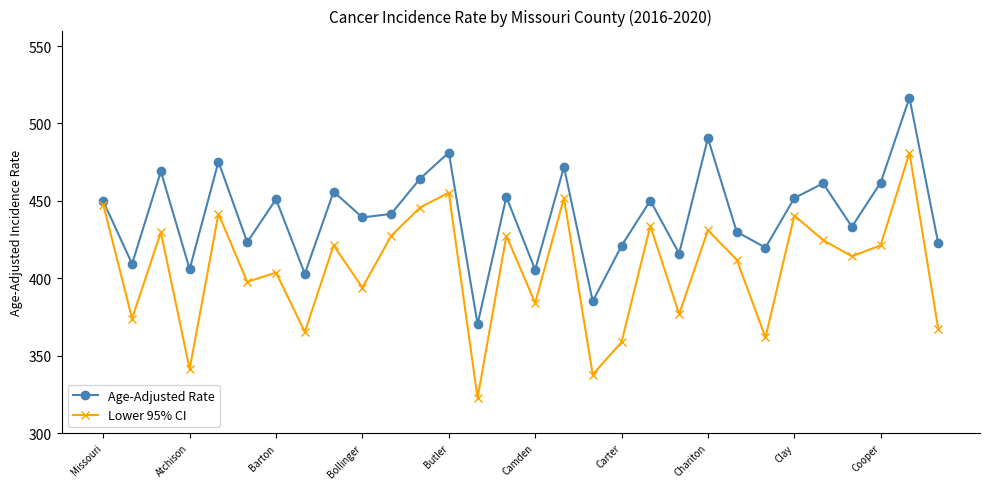

What is the value of the Age-Adjusted Rate point at the 22nd from the left?

490.5